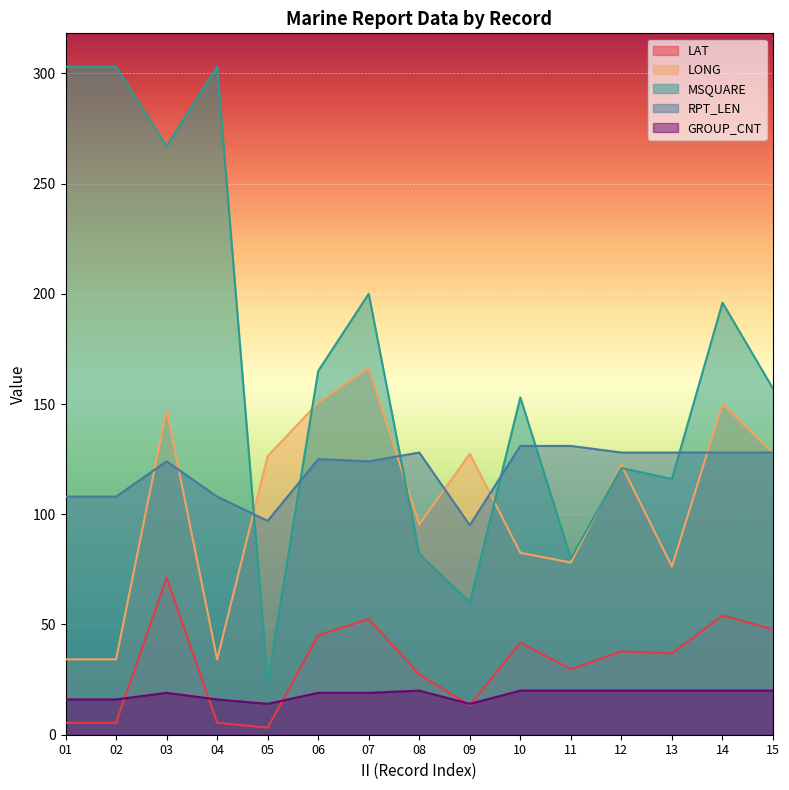

Reading left to right, what are all the values shown in this chart?

LAT: 01=5.4	02=5.4	03=71.2	04=5.4	05=3.2	06=45.1	07=52.5	08=27.3	09=13.4	10=41.8	11=29.7	12=37.8	13=36.9	14=54.1	15=47.8
LONG: 01=34.2	02=34.2	03=147.5	04=34.2	05=126.4	06=150.6	07=166.3	08=95.4	09=127.4	10=82.5	11=78.1	12=122.4	13=76.3	14=150.0	15=127.8
MSQUARE: 01=303.0	02=303.0	03=267.0	04=303.0	05=24.0	06=165.0	07=200.0	08=82.0	09=60.0	10=153.0	11=80.0	12=121.0	13=116.0	14=196.0	15=157.0
RPT_LEN: 01=108.0	02=108.0	03=124.0	04=108.0	05=97.0	06=125.0	07=124.0	08=128.0	09=95.0	10=131.0	11=131.0	12=128.0	13=128.0	14=128.0	15=128.0
GROUP_CNT: 01=16.0	02=16.0	03=19.0	04=16.0	05=14.0	06=19.0	07=19.0	08=20.0	09=14.0	10=20.0	11=20.0	12=20.0	13=20.0	14=20.0	15=20.0